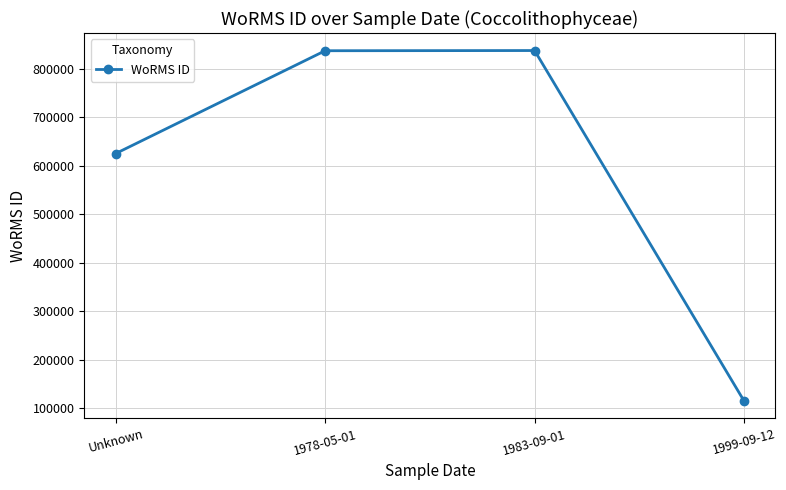

What is the label of the 1st point from the left?

Unknown